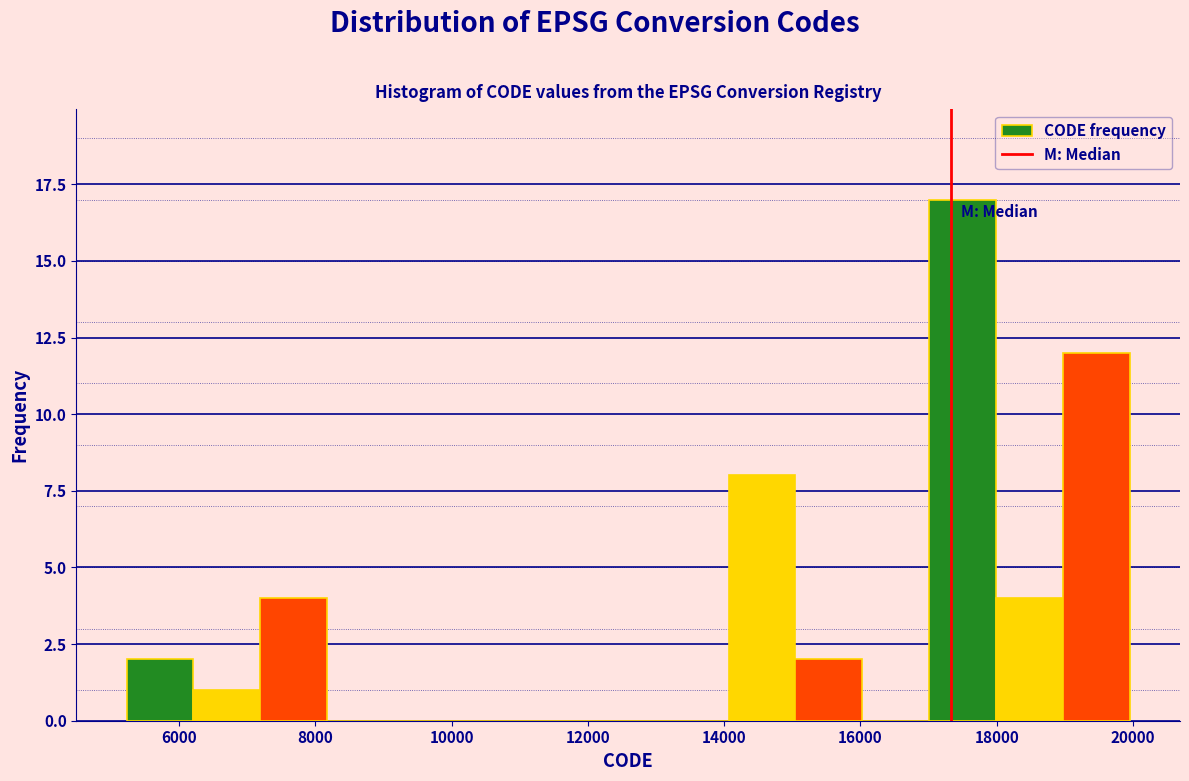

Over which range of the x-axis is the bar tallest?

17000 to 18000